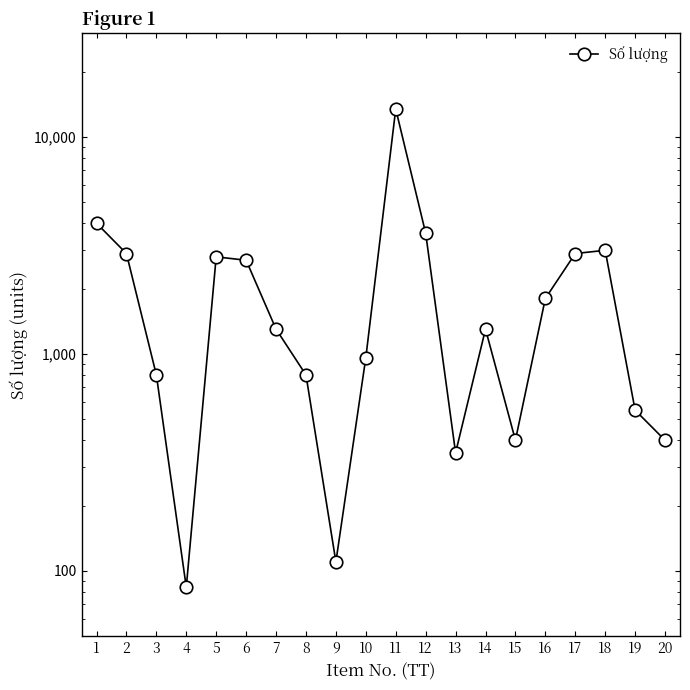

What is the sum of all values?

44194